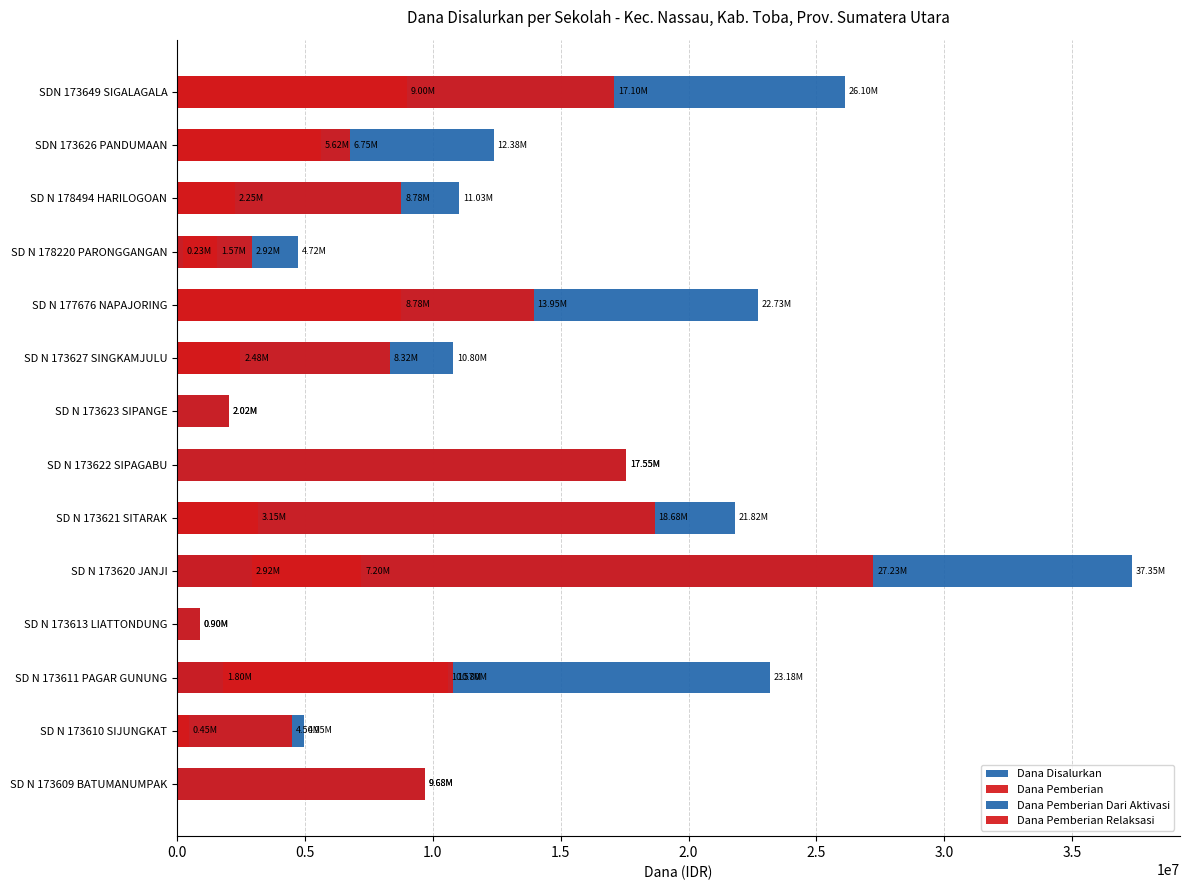

The Dana Pemberian Dari Aktivasi series shows 1295518 at SD N 173620 JANJI. True or false?

False